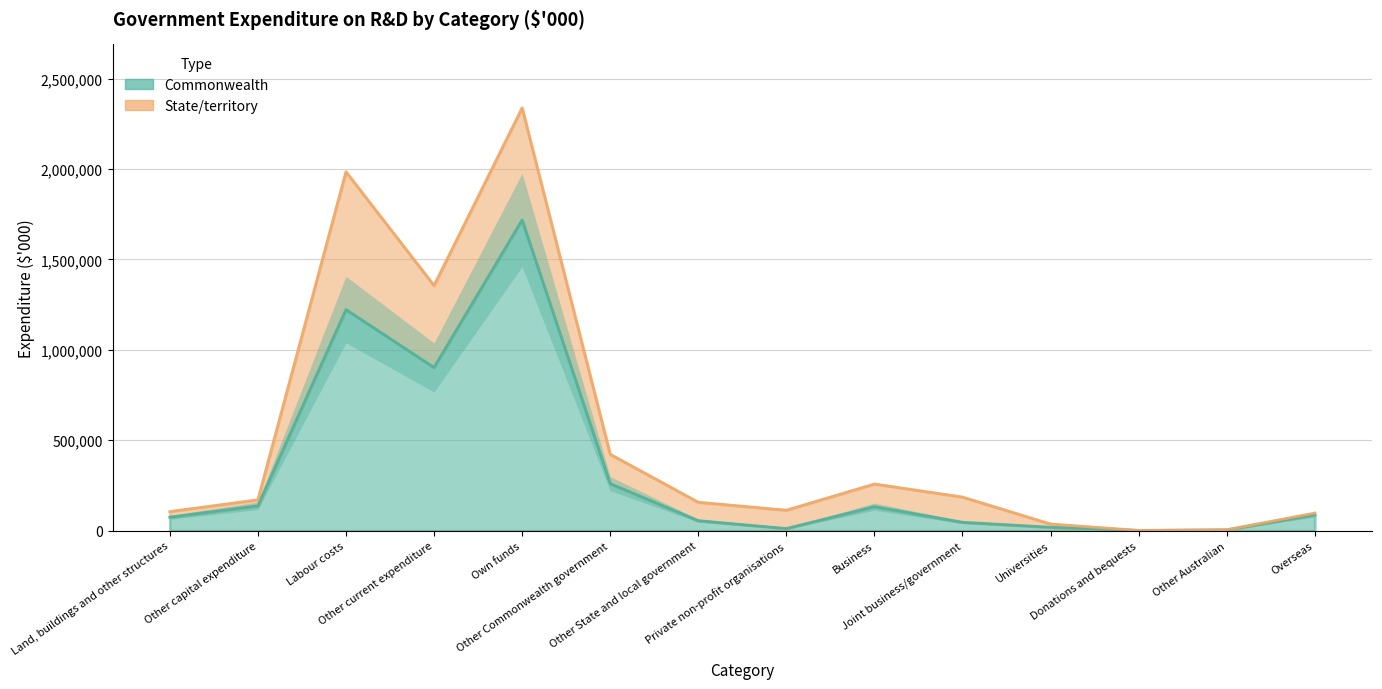

At which category does the data reach its first local peak?

Labour costs